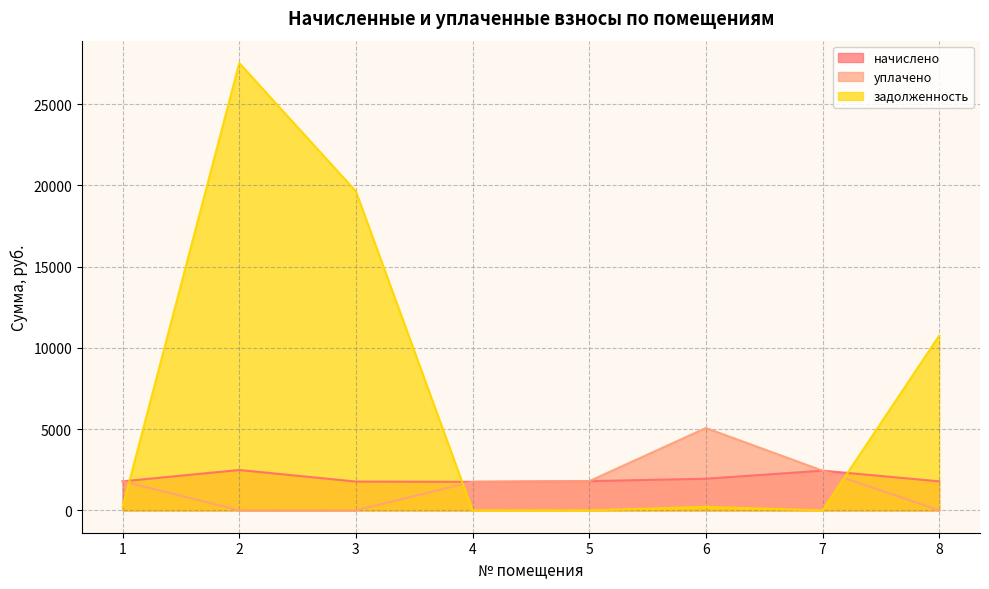

Which category has the lowest value in the уплачено series?

2